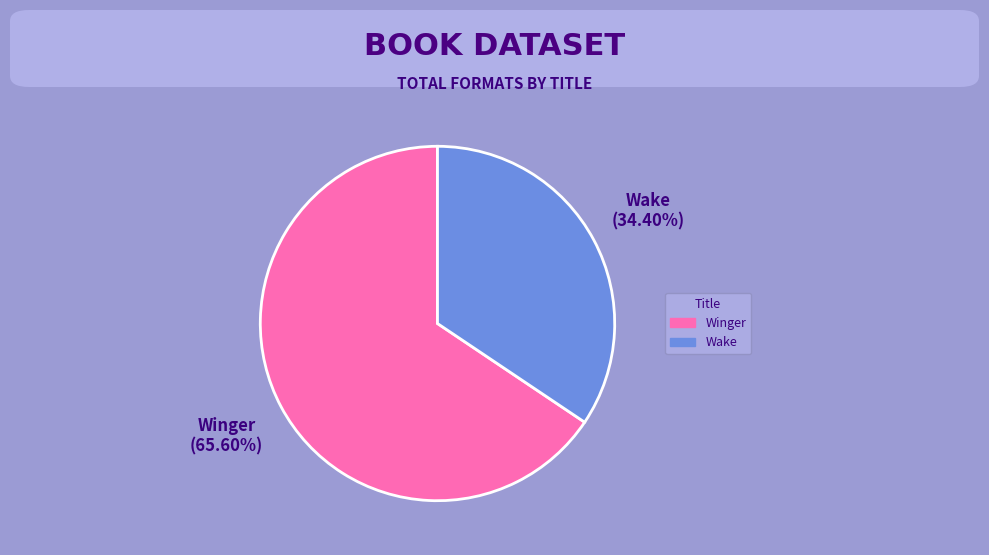

Is it true that Winger is 59% of the pie?

False